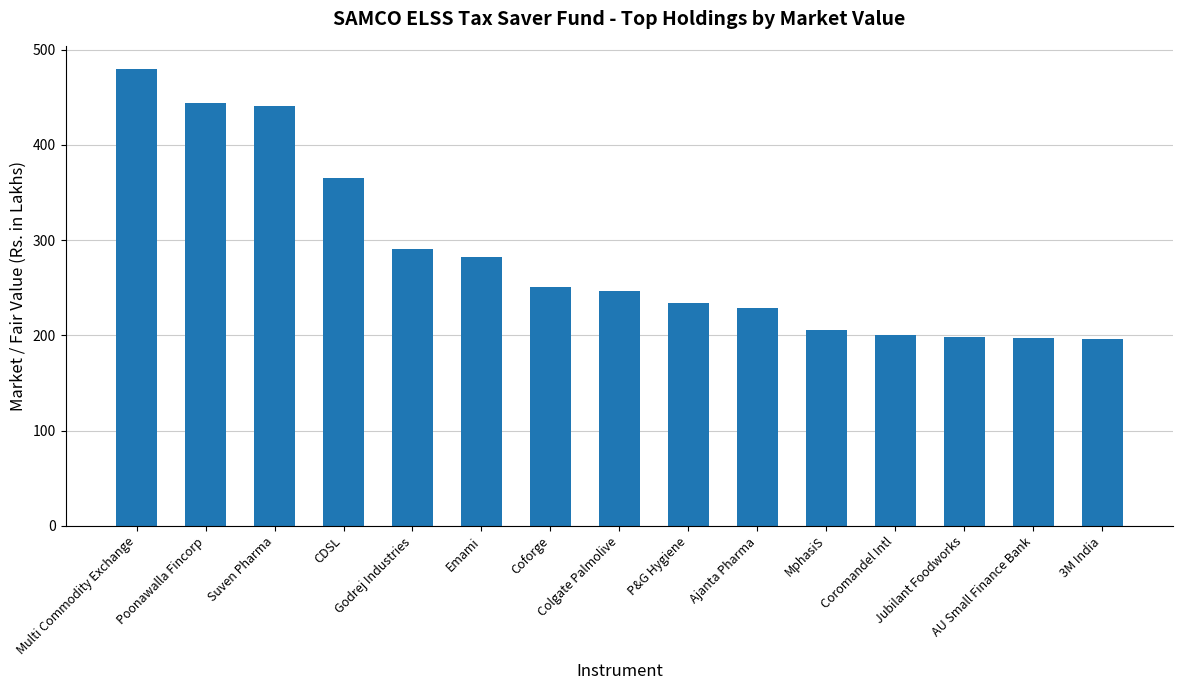

What is the minimum value shown in the chart?

195.9